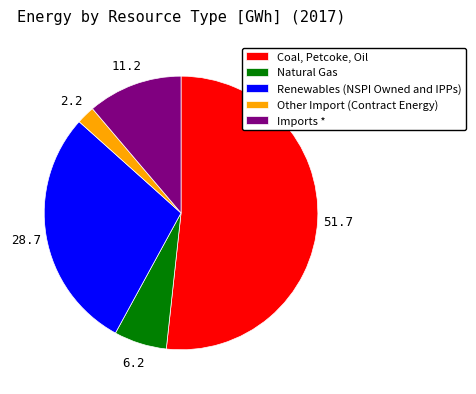

What is the largest slice in the pie chart?

Coal, Petcoke, Oil